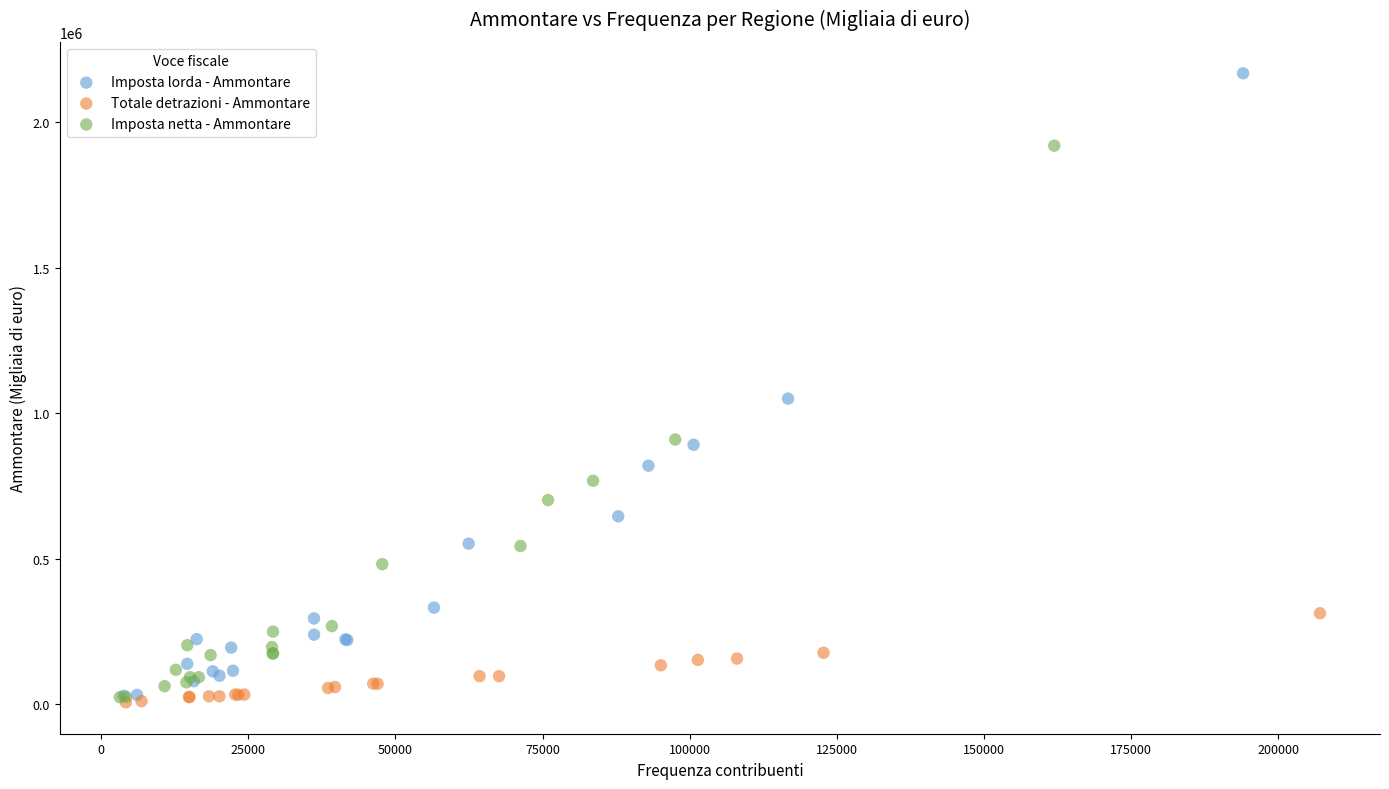

Which series has the largest Y range (max minus min)?

Imposta lorda - Ammontare